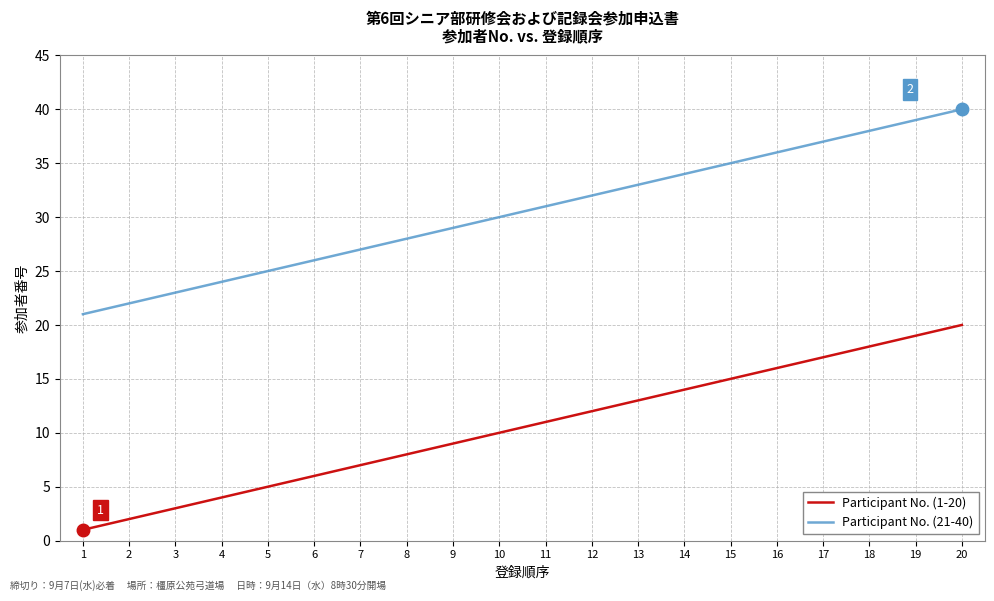

At which label is Participant No. (1-20) closest to 10?

10